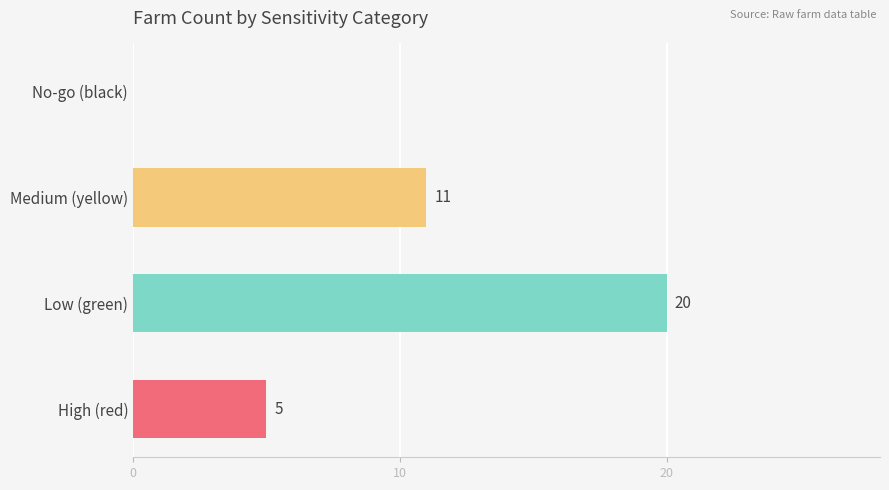

What is the sum of the values at Low (green) and No-go (black)?

20